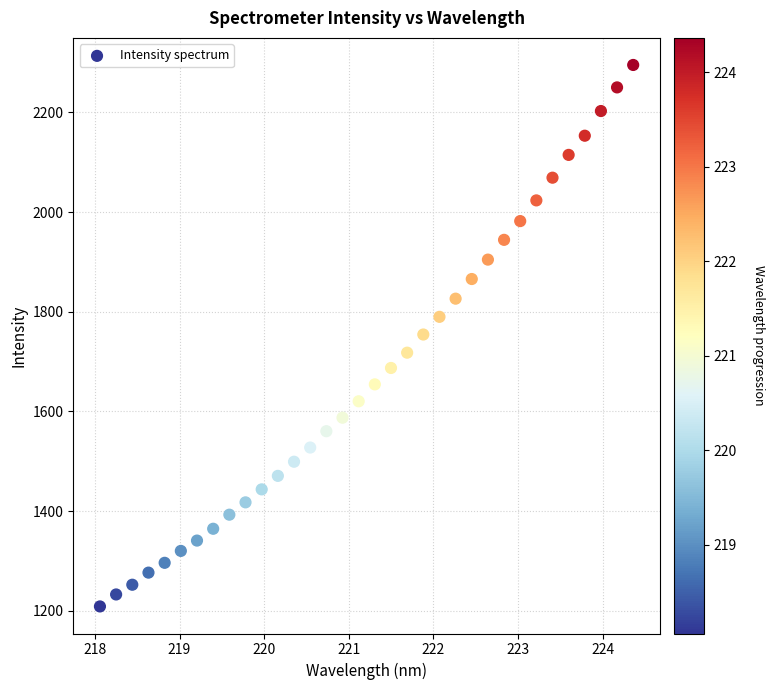

What is the range of Y values (max minus min)?

1086.7